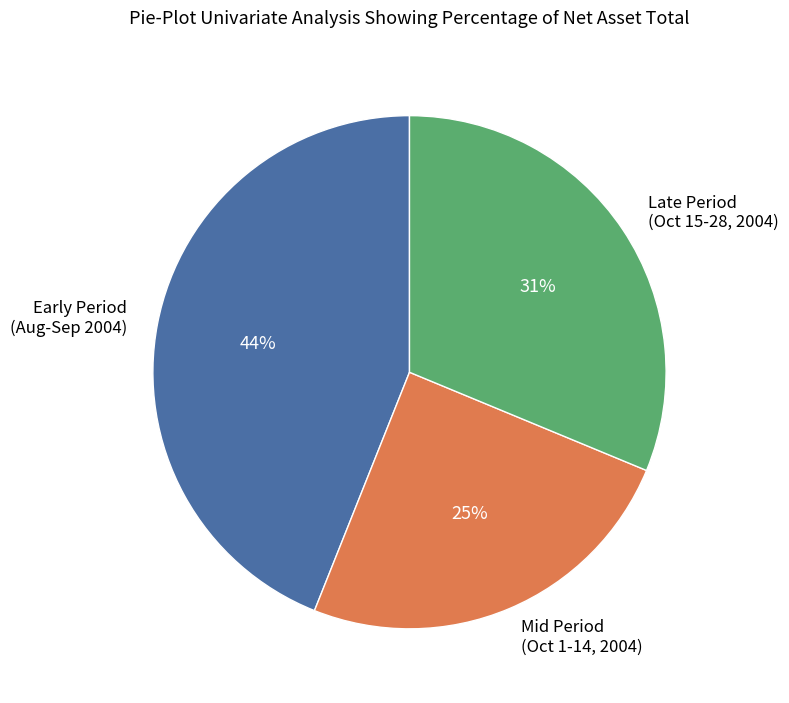

Which category has the biggest portion of the pie?

Early Period (Aug-Sep 2004)